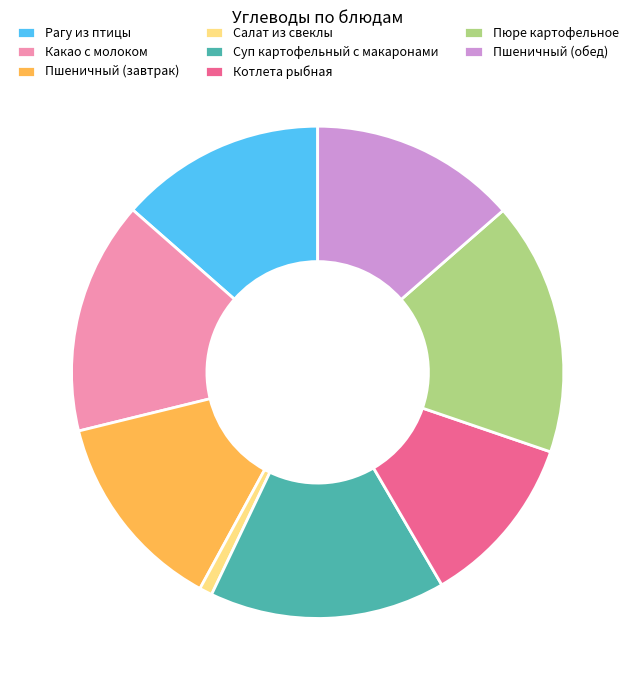

True or false: Пшеничный (обед) accounts for 25% of the total.

False